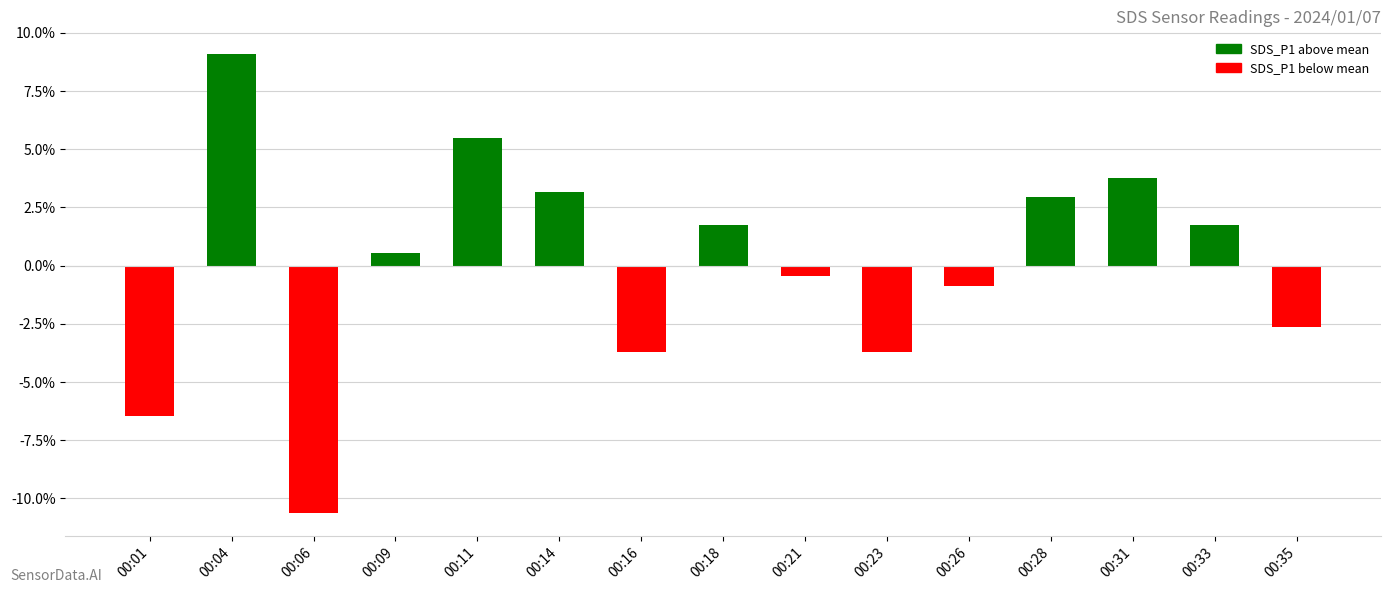

What is the ratio of the value at 00:11 to the value at 00:31?

1.4